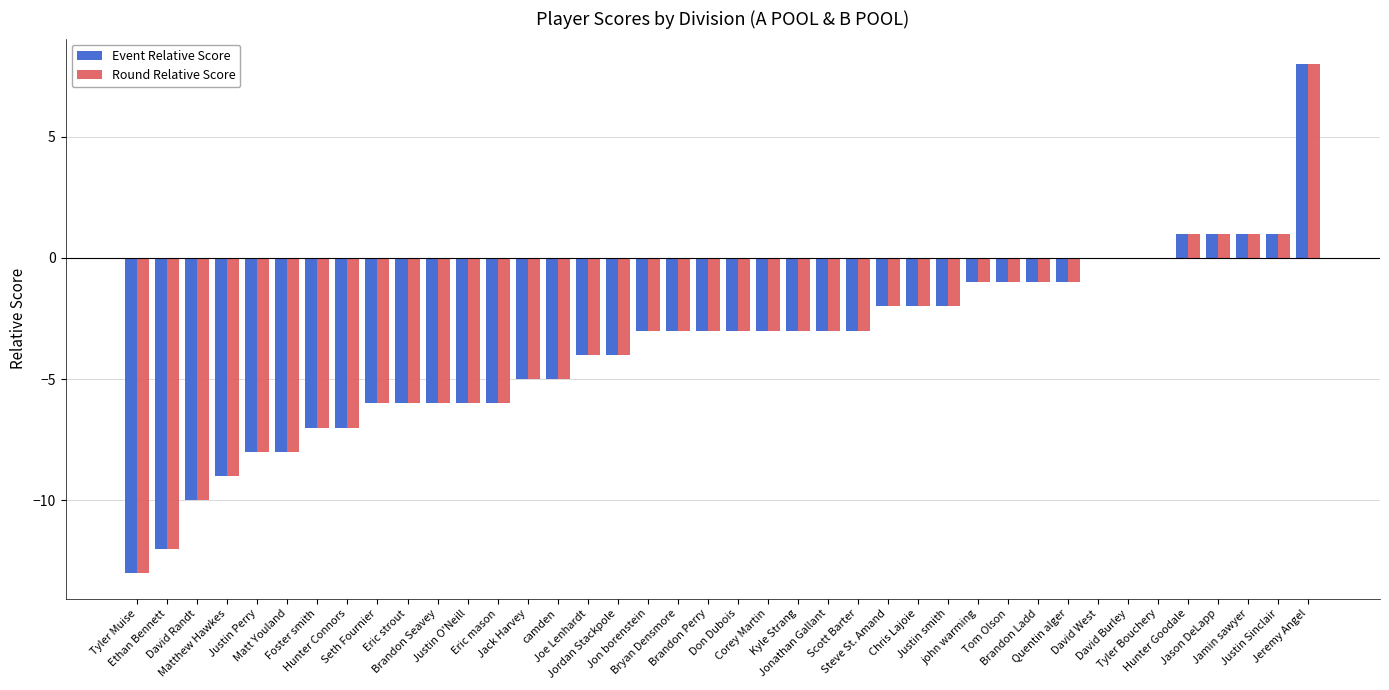

True or false: Event Relative Score has a value of -3 at Justin Perry.

False